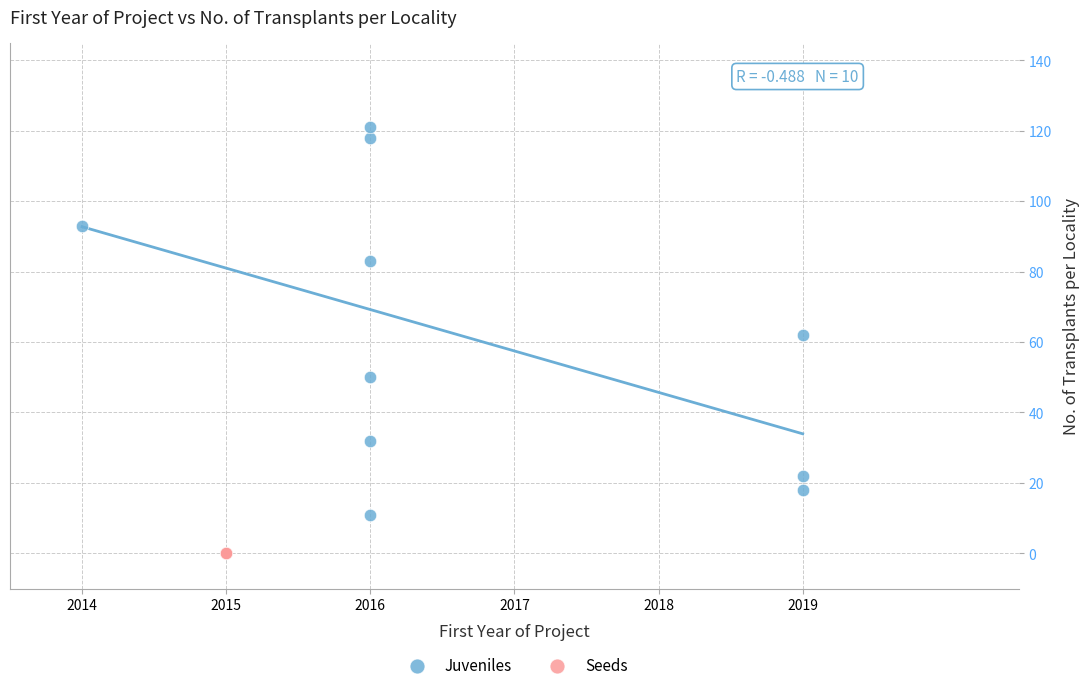

Which series reaches the maximum Y coordinate?

Juveniles